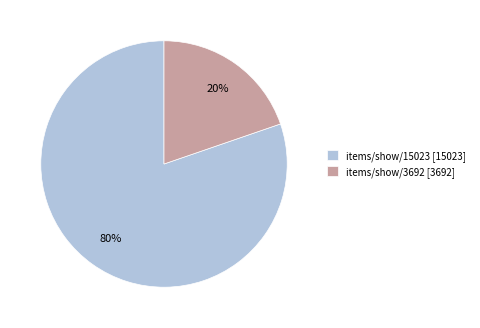

How many segments does this pie chart have?

2